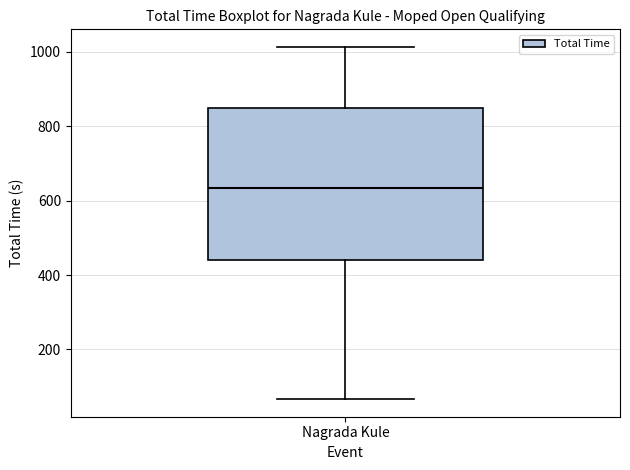

Where does the upper whisker of the box for Nagrada Kule end on the y-axis? The values are not printed on the chart, so give them approximately, as read against the axis.

1020